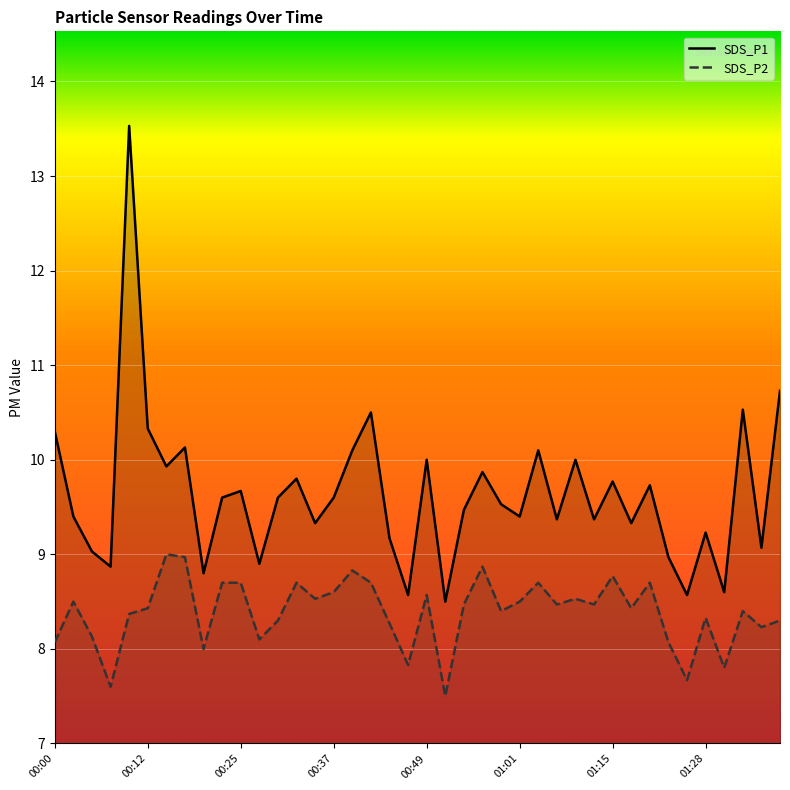

Rank the series at 01:23 from highest to lowest value.

SDS_P1, SDS_P2